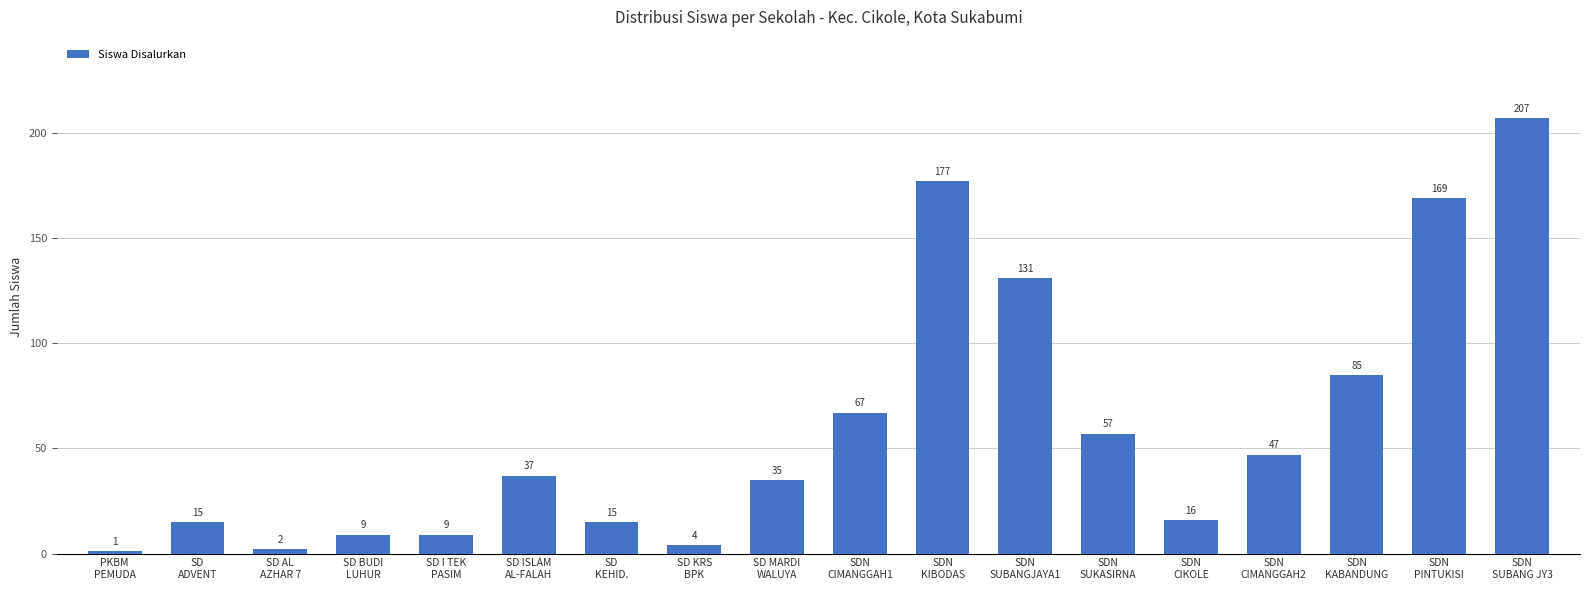

What is the ratio of the value at SD I TEK
PASIM to the value at SDN
SUKASIRNA?

0.2